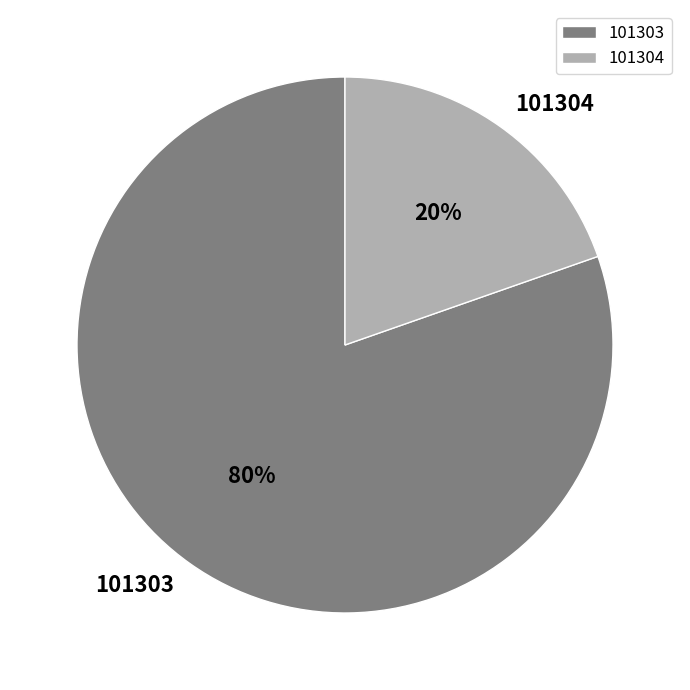

Rank the categories by value from lowest to highest.

101304, 101303